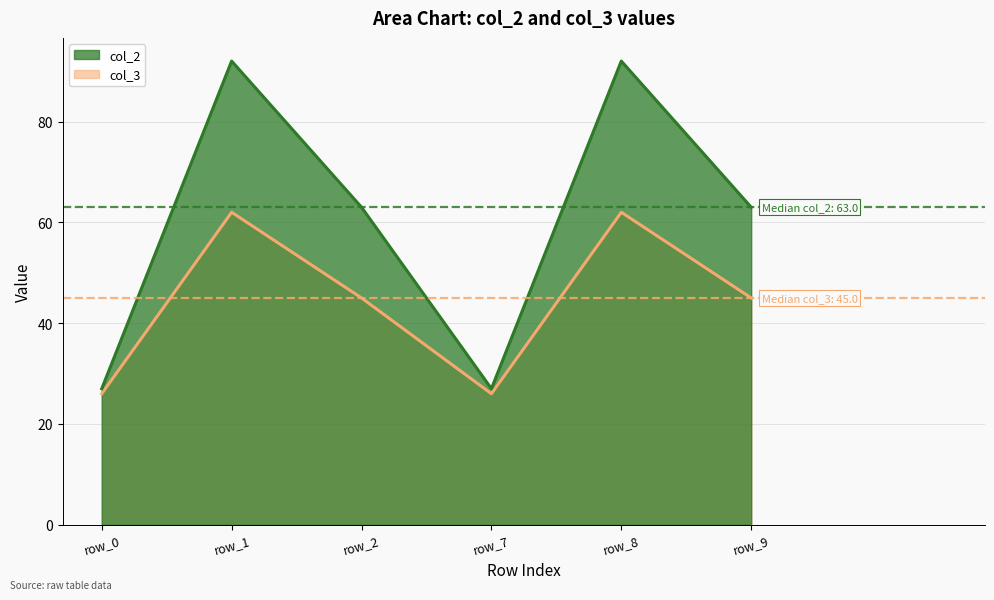

What is the difference between the maximum and minimum values in the col_2 series?

65